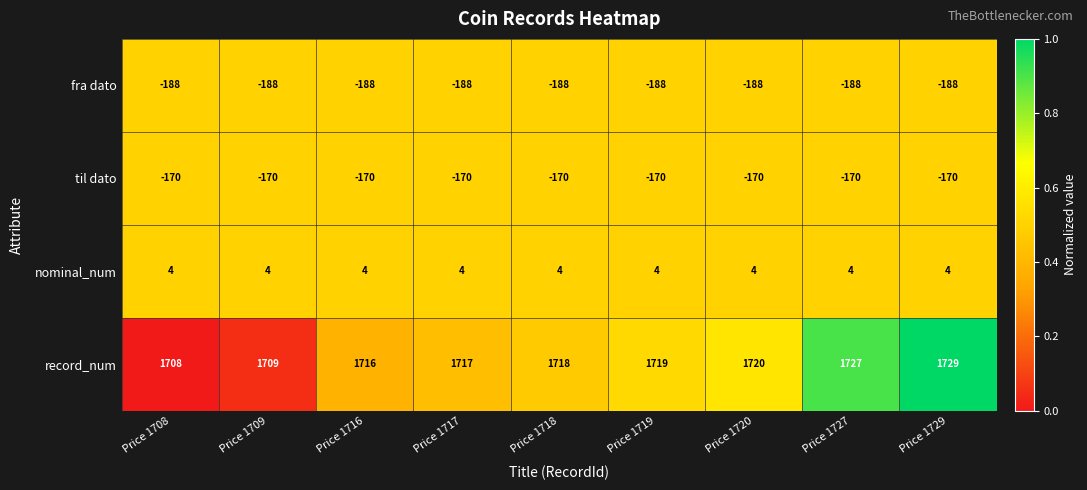

What is the difference between the highest and lowest values at Price 1727?

1915